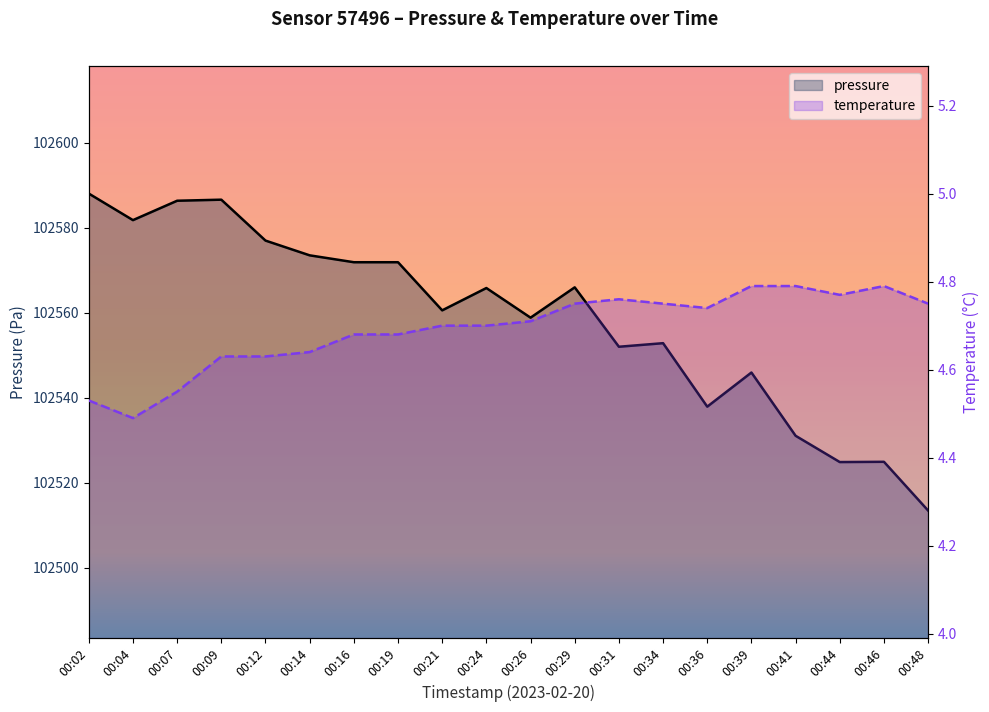

What are all the series names shown in the legend?

pressure, temperature